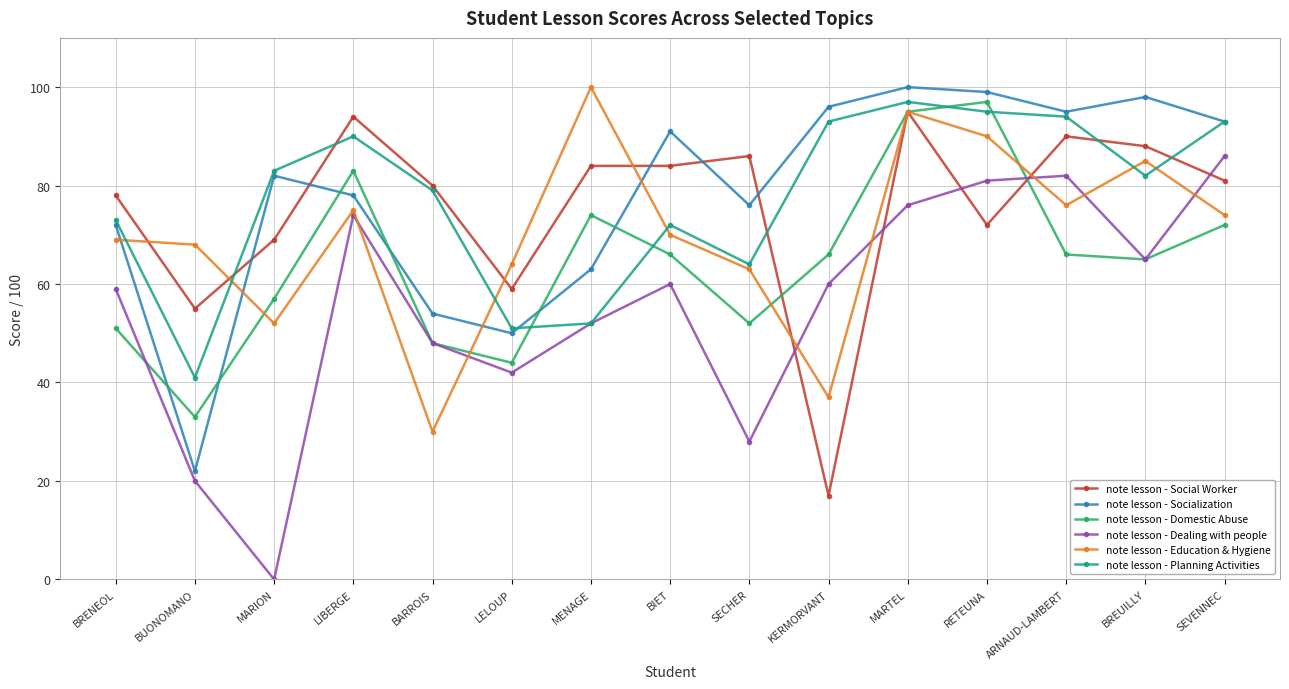

What is the label of the 8th point from the right?

BIET